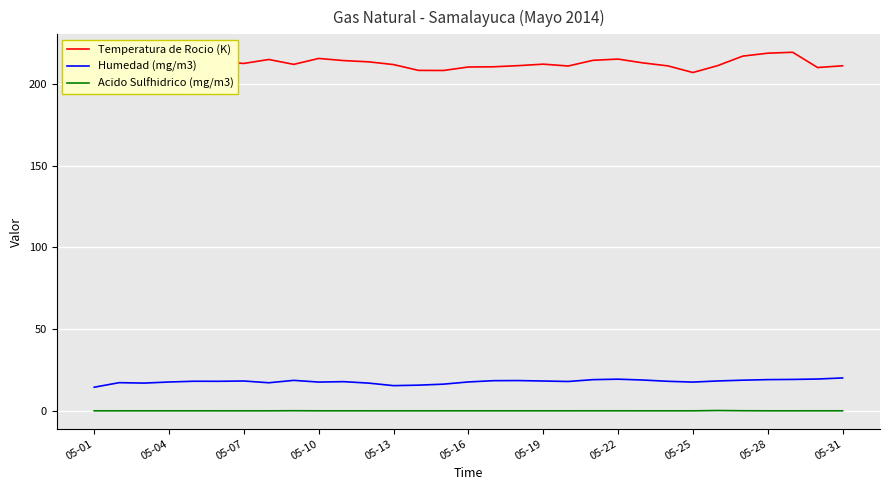

Rank the series by their maximum value, from highest to lowest.

Temperatura de Rocio (K), Humedad (mg/m3), Acido Sulfhidrico (mg/m3)